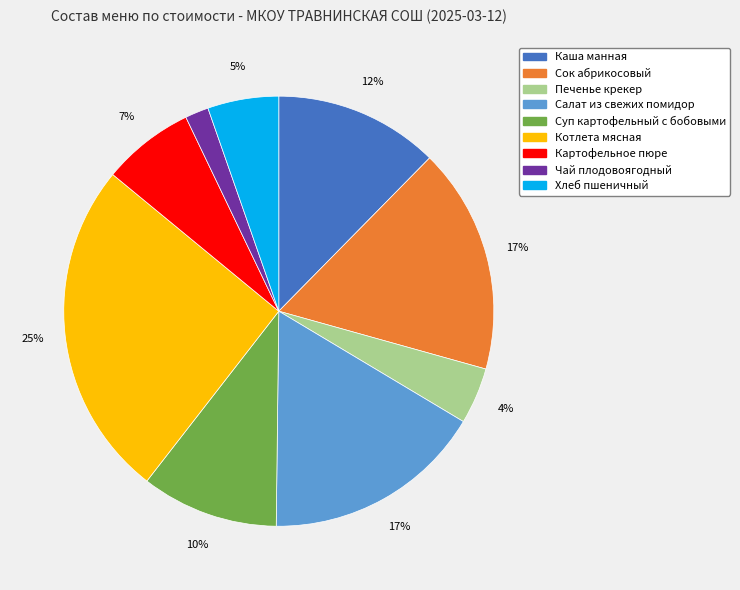

Between Чай плодовоягодный and Суп картофельный с бобовыми, which is larger?

Суп картофельный с бобовыми